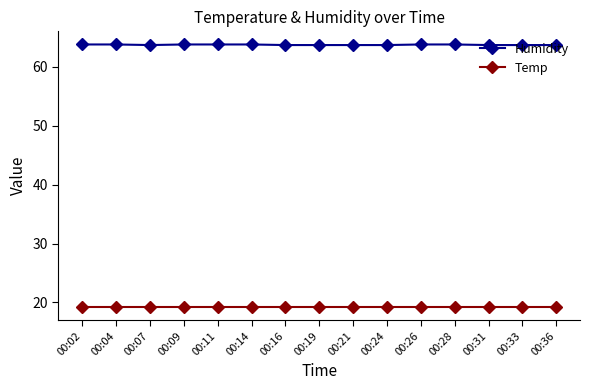

True or false: Humidity and Temp cross at least once.

False